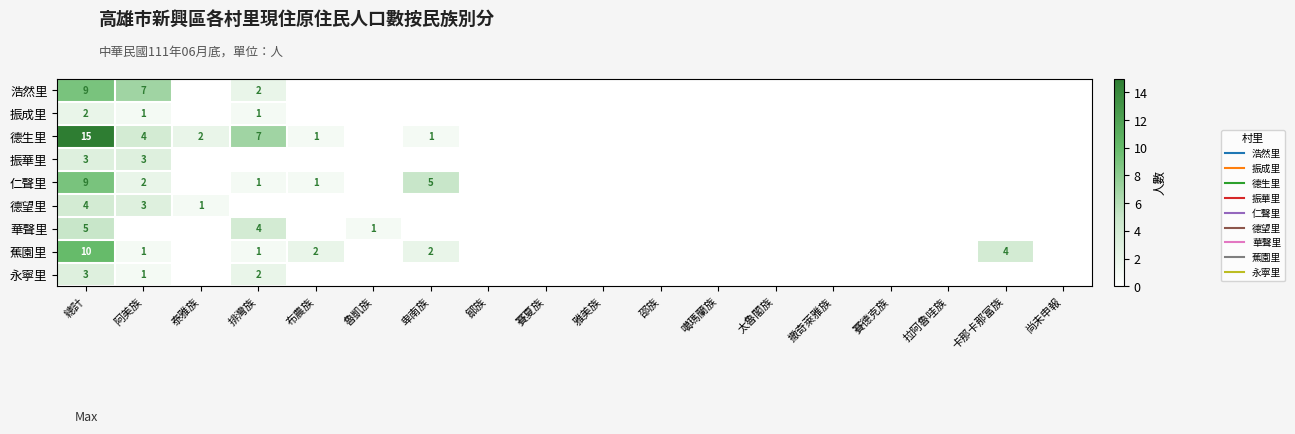

List the series in order of their peak value, lowest first.

振成里, 振華里, 永寧里, 德望里, 華聲里, 浩然里, 仁聲里, 蕉園里, 德生里